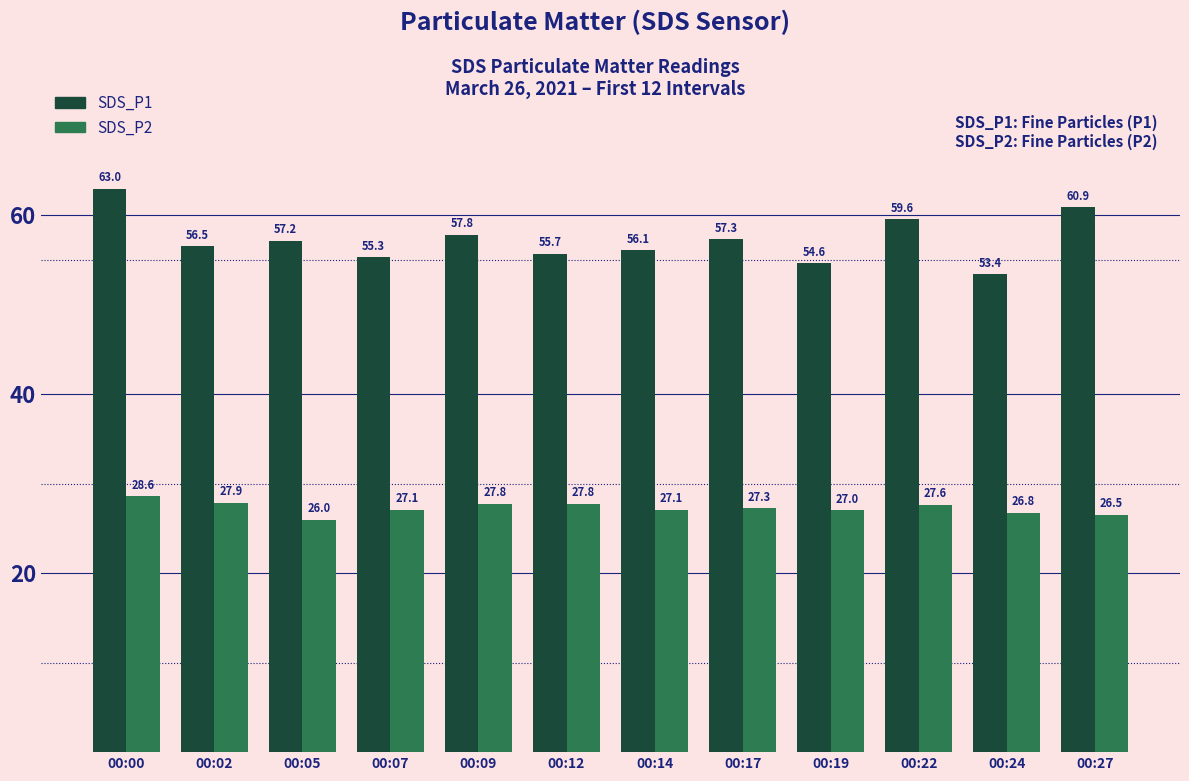

What is the sum of the SDS_P1 values at 00:00 and 00:07?

118.3